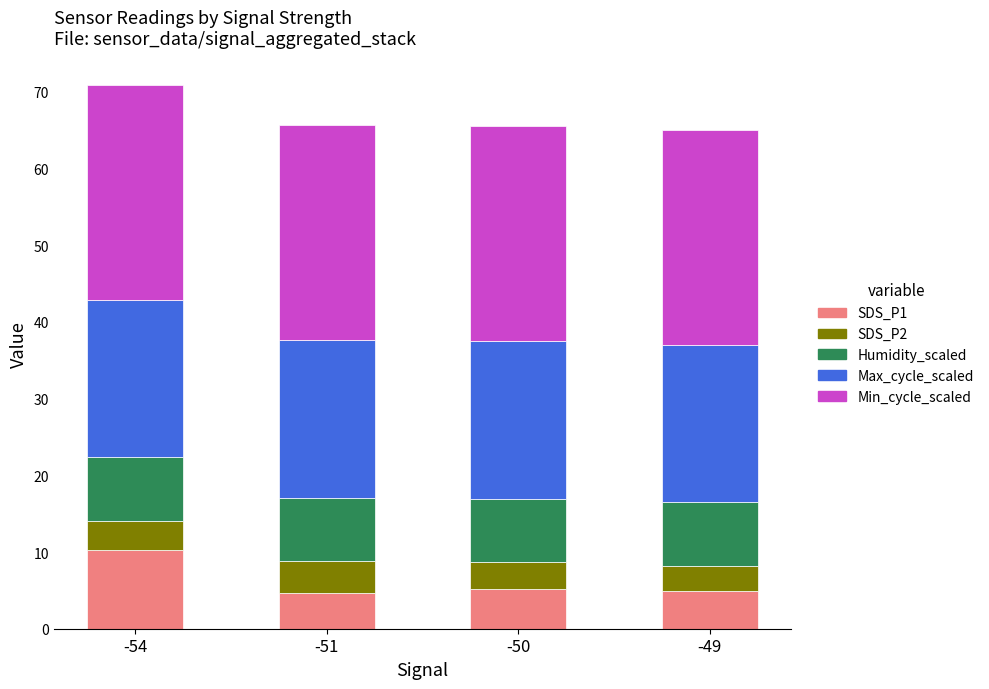

Is it true that SDS_P1 equals 4.6 at -51?

True